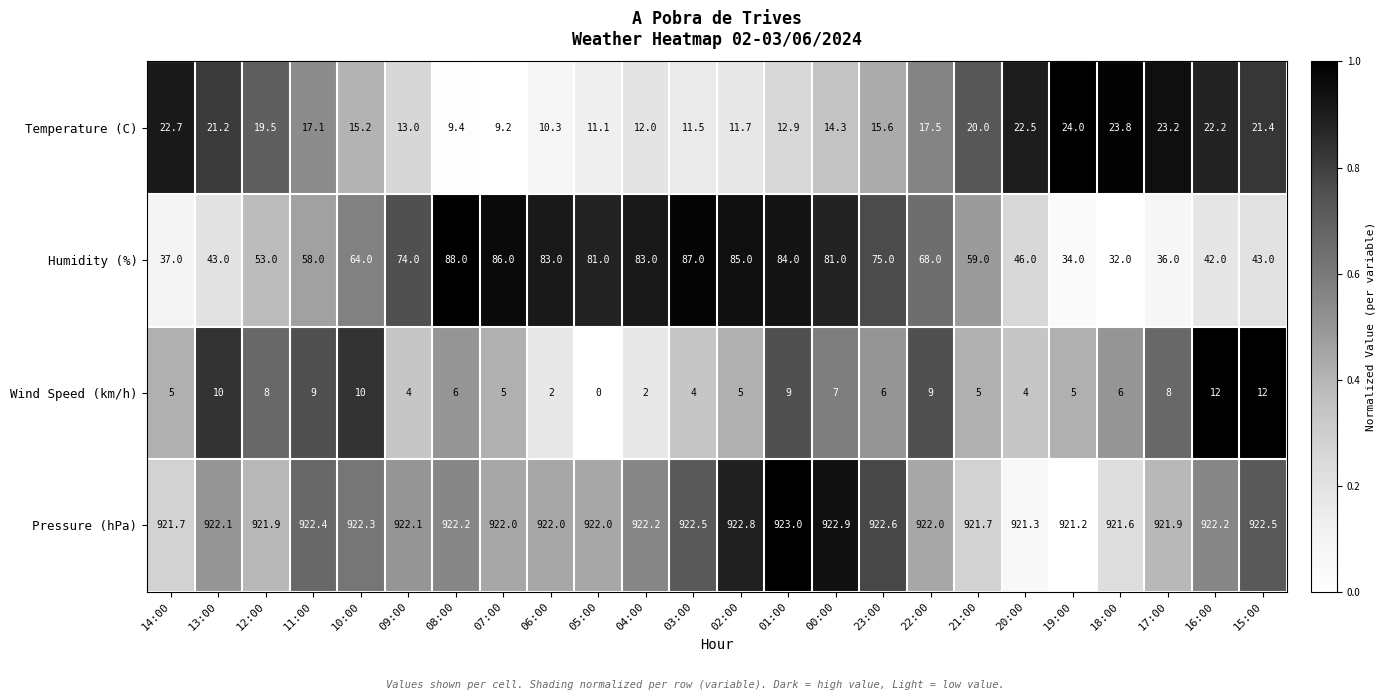

Which category has the lowest value in the Temperature (C) series?

07:00